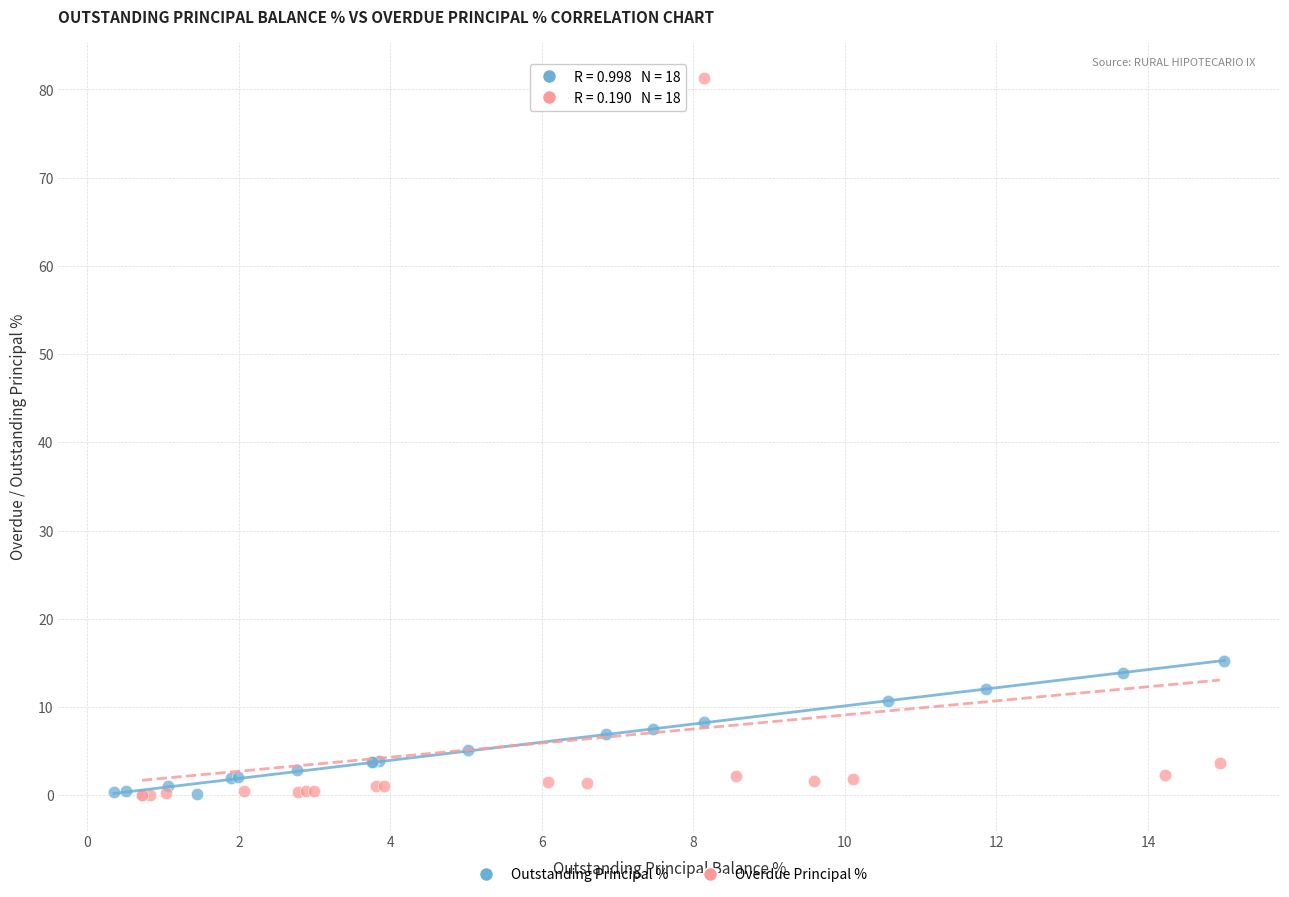

Which series contains the highest Y value?

Overdue Principal %